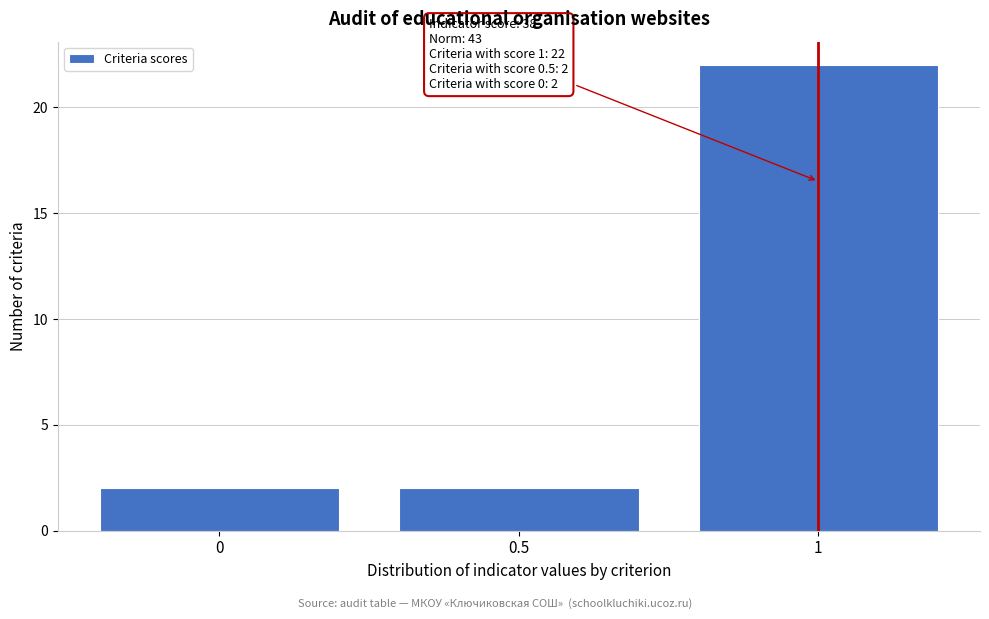

Which range on the x-axis has the tallest bar?

0.75 to 1.25